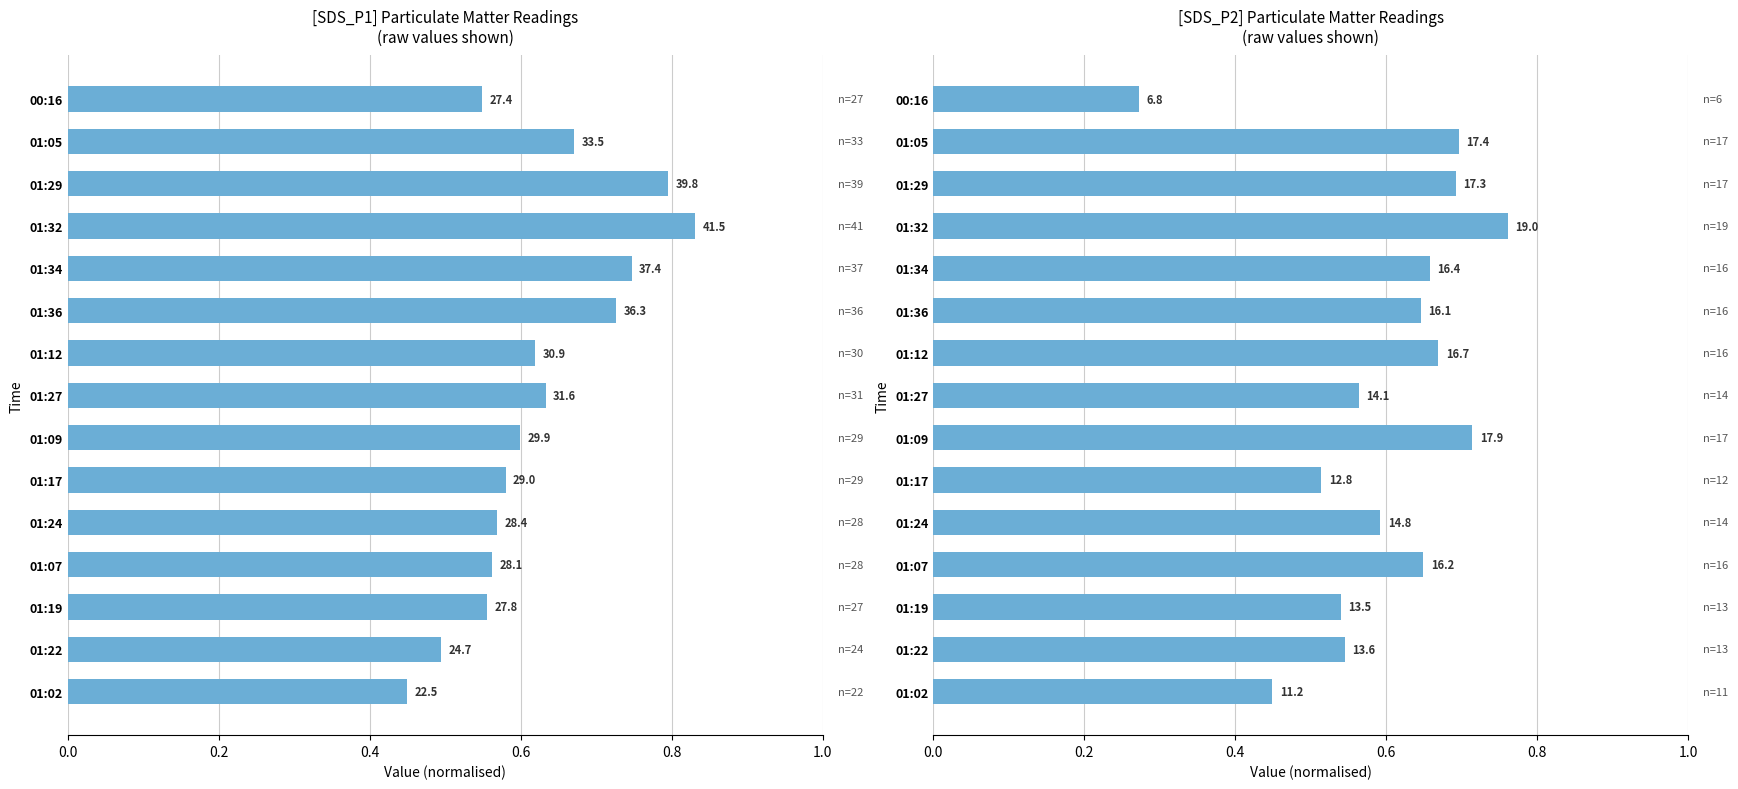

How many groups of bars are there?

15